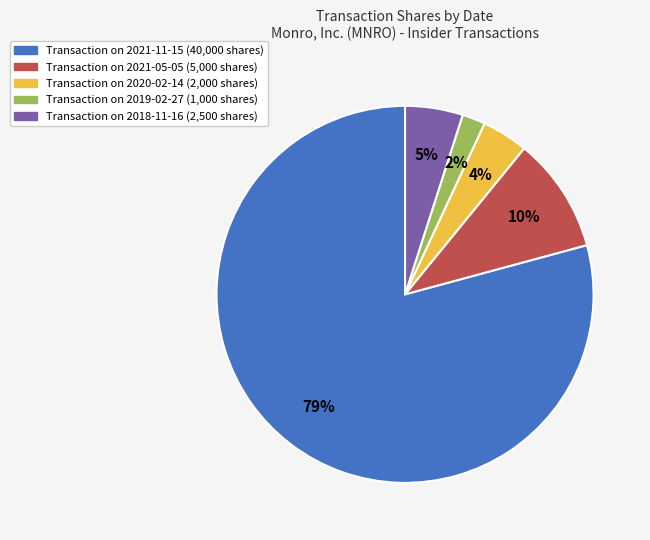

Does any single category account for the majority?

Yes